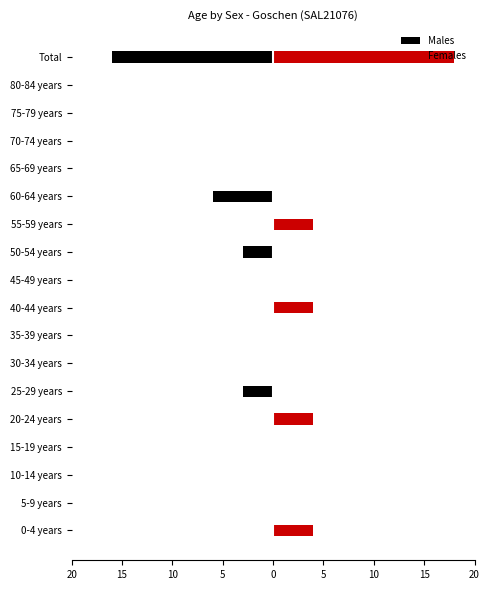

What is the difference between the maximum and minimum values in the Males series?

16